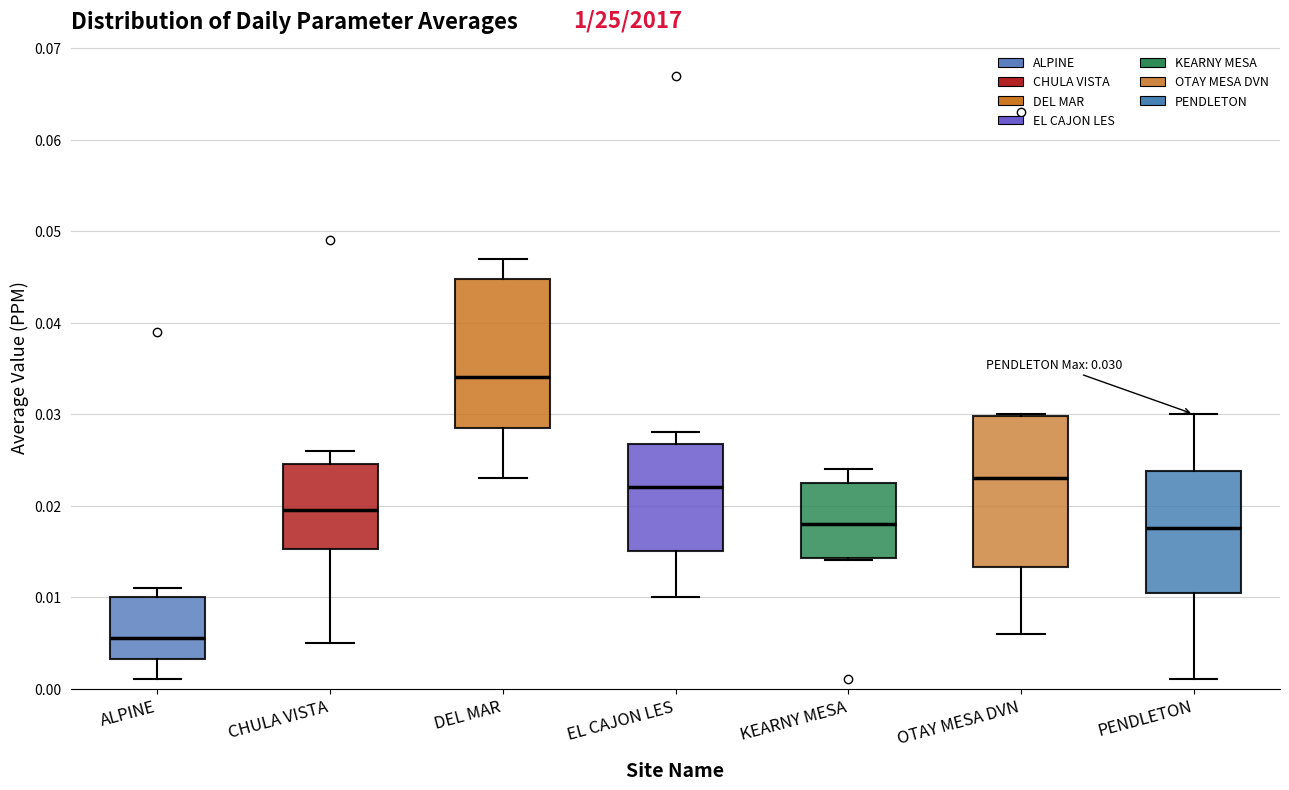

Which box's median line is the highest?

DEL MAR